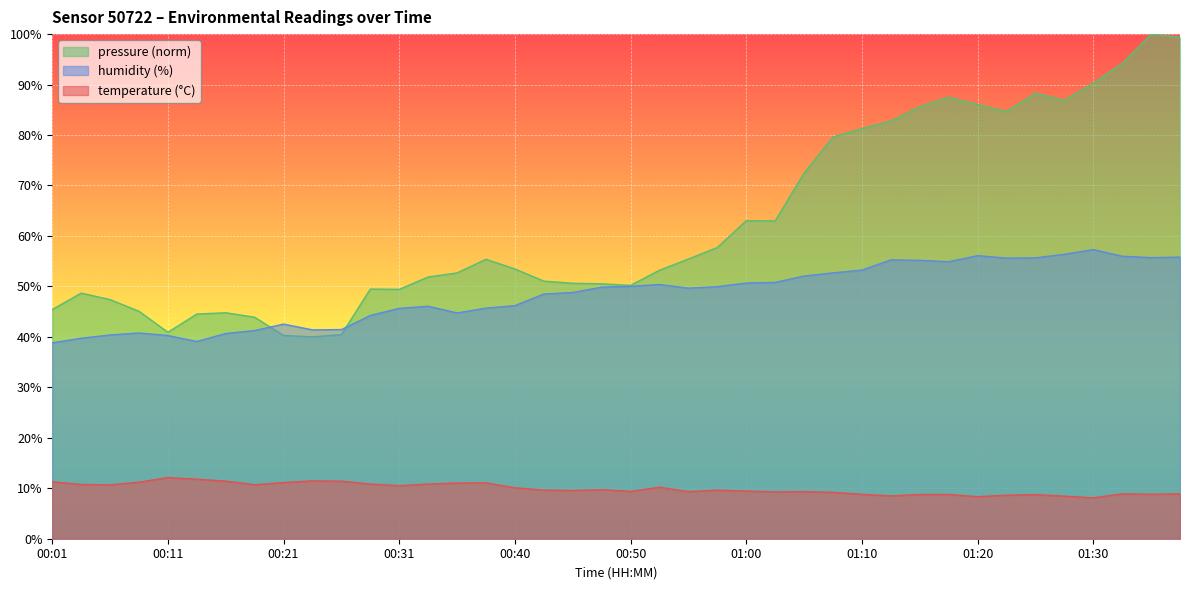

Is it true that humidity equals 38.8 at 00:01?

True